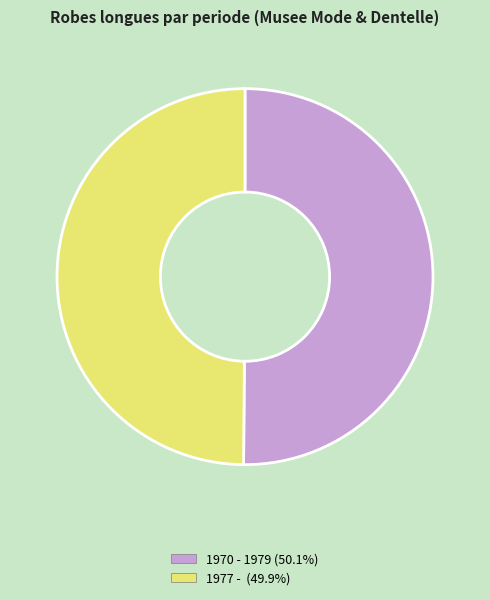

Approximately how many times larger is the value at 1977 - compared to 1970 - 1979?

1.0